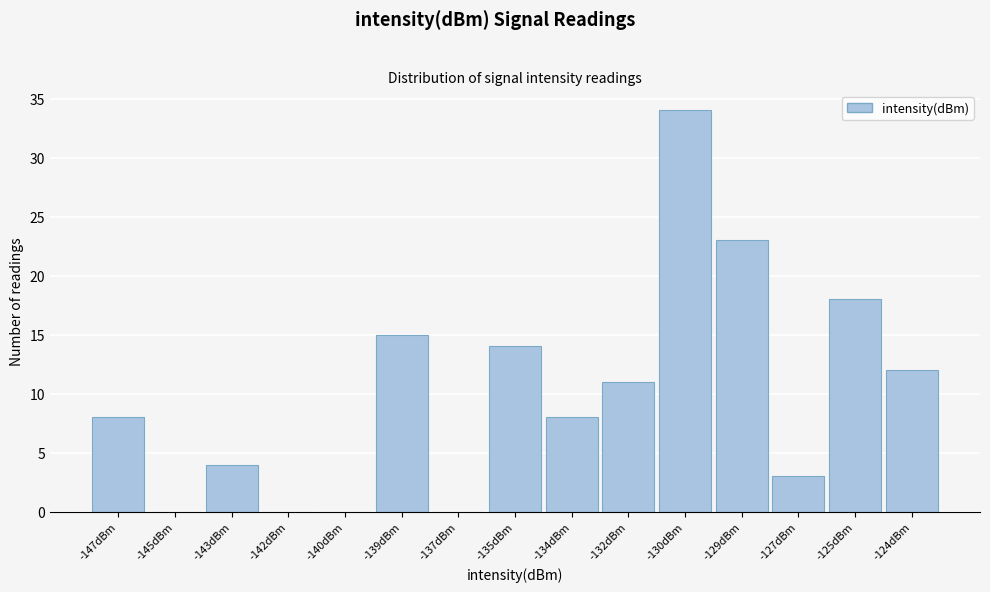

Reading left to right, extract all data points from this chart.

-147dBm=8	-145dBm=0	-143dBm=4	-142dBm=0	-140dBm=0	-139dBm=15	-137dBm=0	-135dBm=14	-134dBm=8	-132dBm=11	-130dBm=34	-129dBm=23	-127dBm=3	-125dBm=18	-124dBm=12